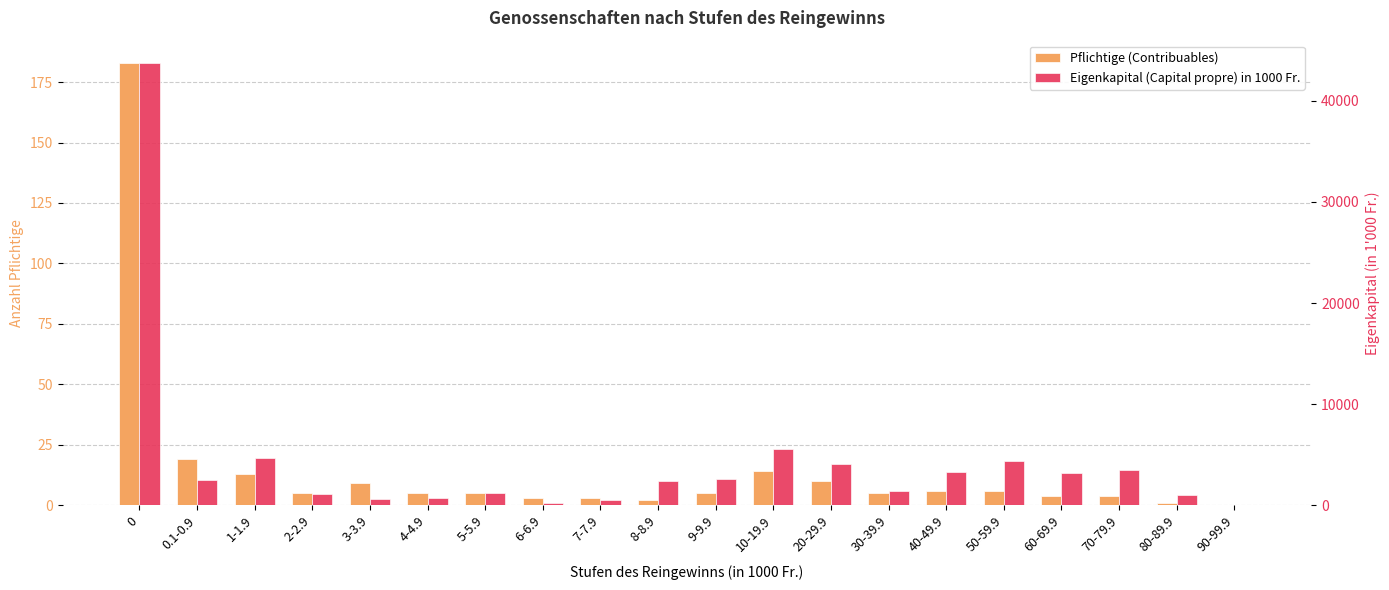

Where is Eigenkapital (Capital propre) in 1000 Fr. nearest to the value 21885?

10-19.9